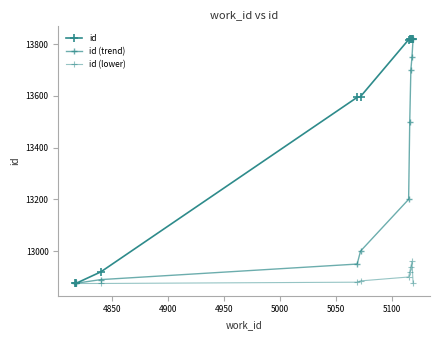

At how many categories does at least one series exceed 13677?

5